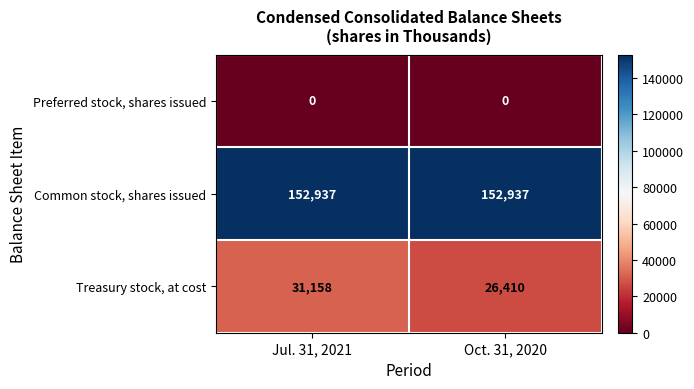

What is the sum of all Treasury stock, at cost values?

57568